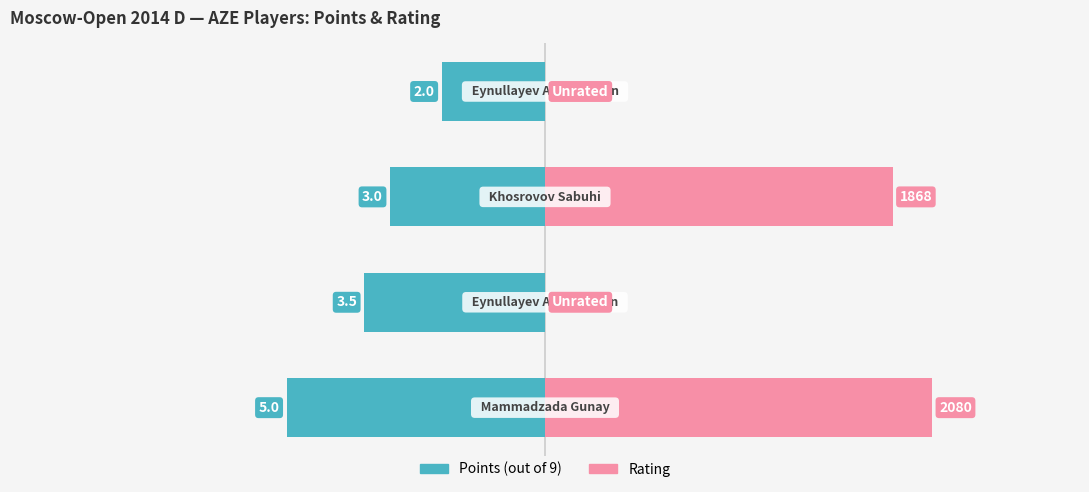

List the labels in order of Rating value, smallest first.

1, 3, 2, 0